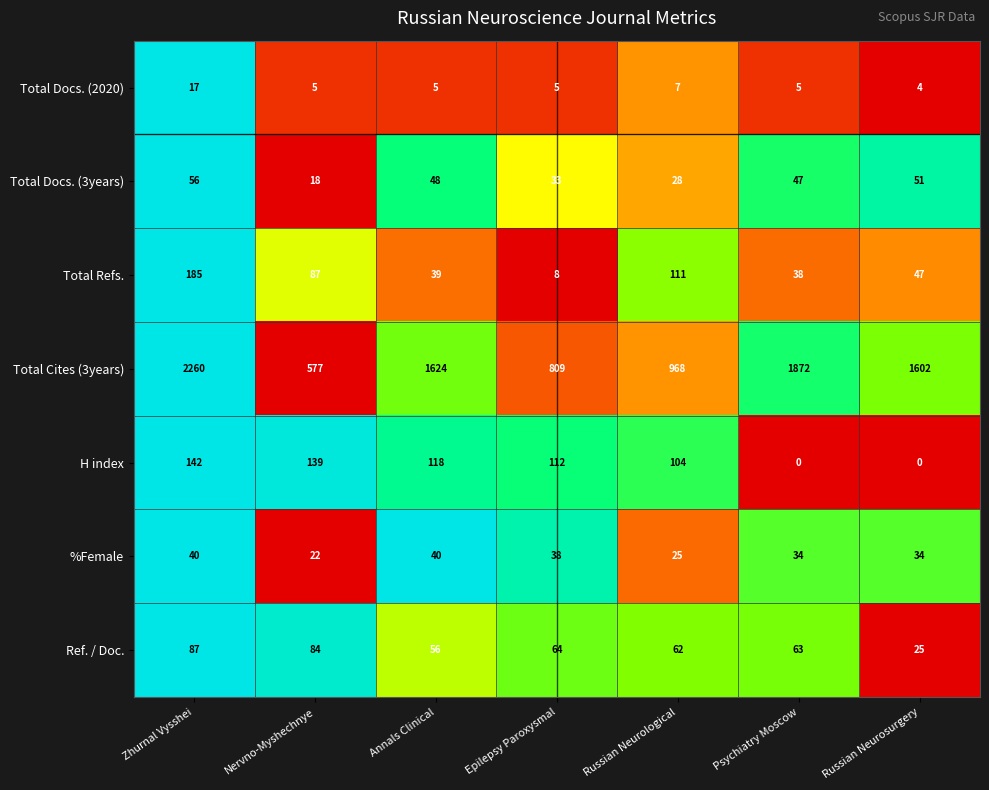

Which series has the largest range (max minus min)?

Total Cites (3years)